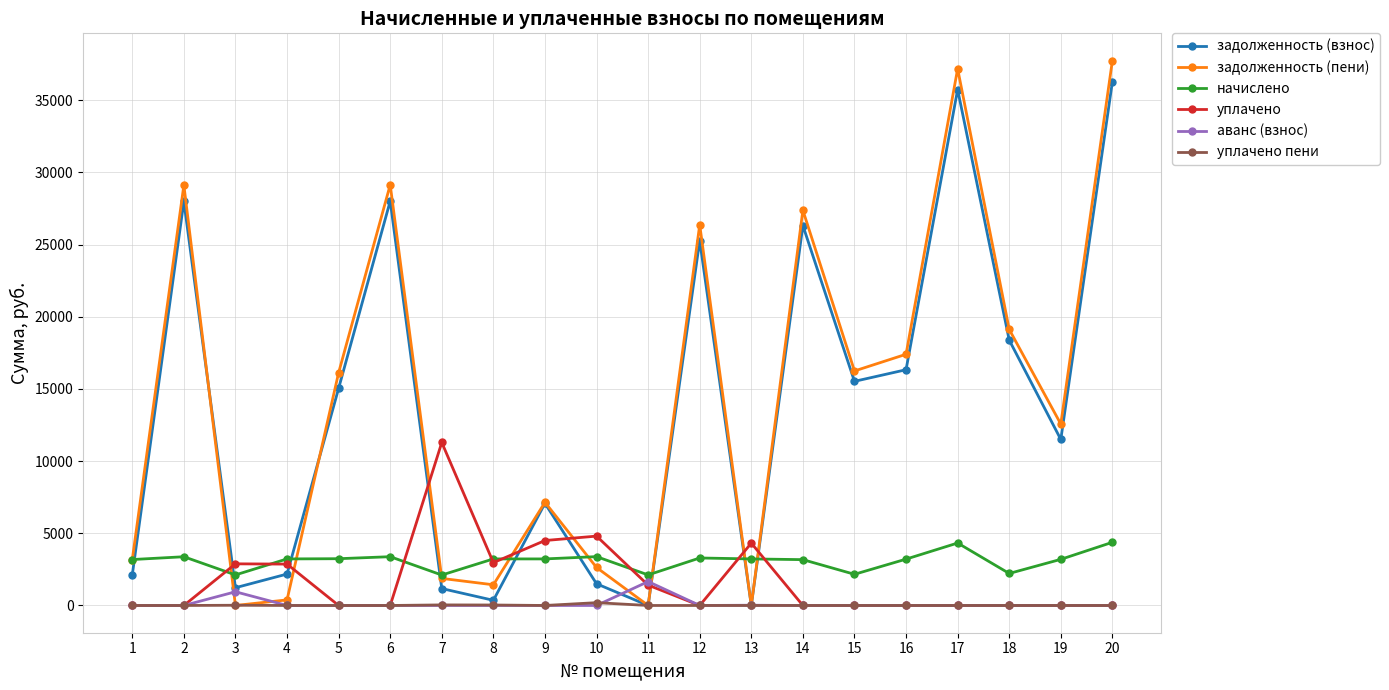

Which series changed the most between 6 and 16?

задолженность (пени)